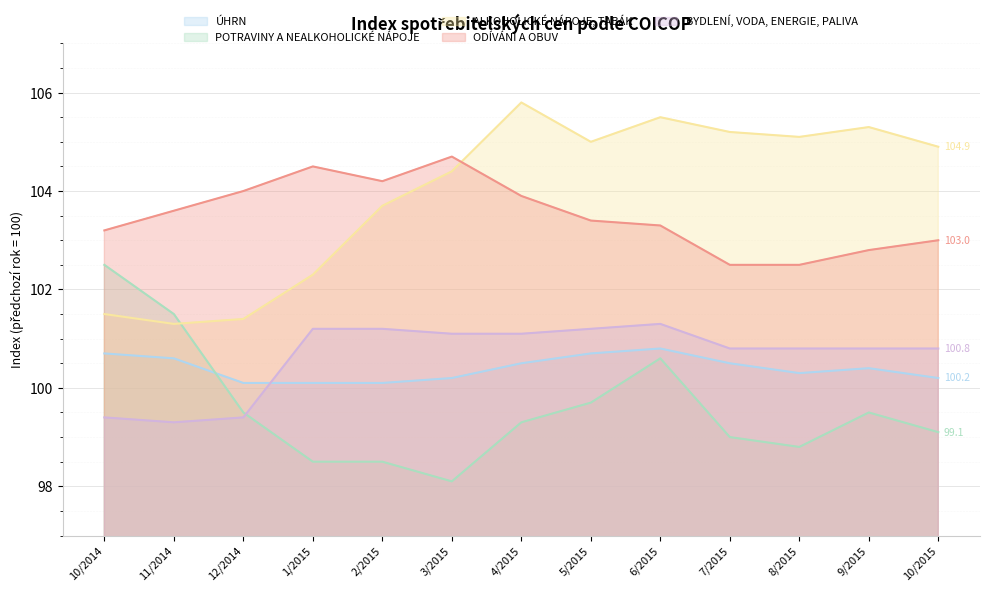

Between 10/2014 and 5/2015, which series saw the biggest shift?

ALKOHOLICKÉ NÁPOJE, TABÁK